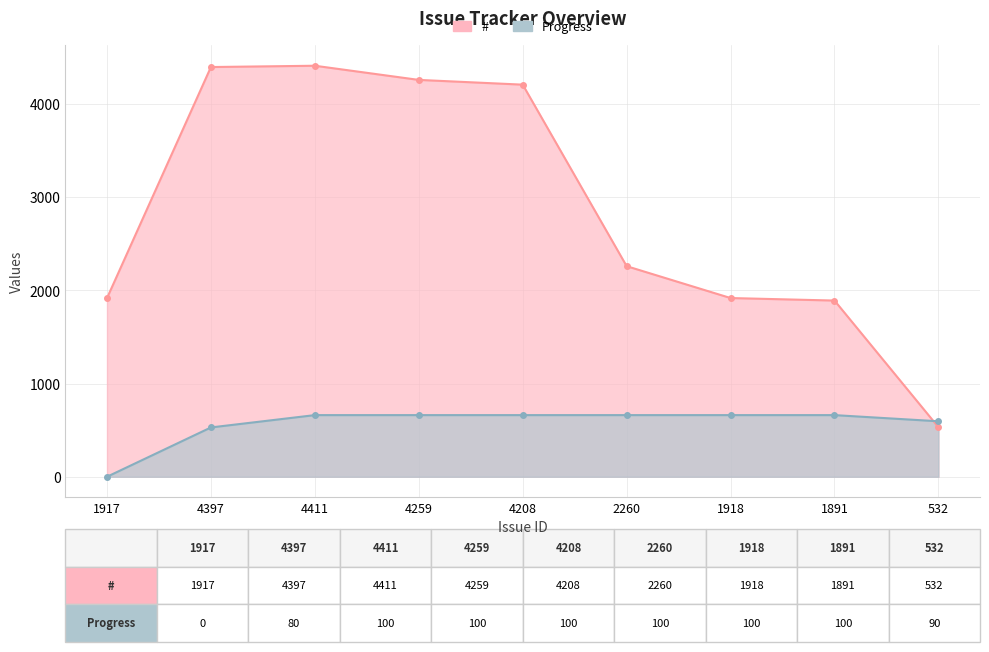

Is it true that Progress equals 661.6 at 4411?

True